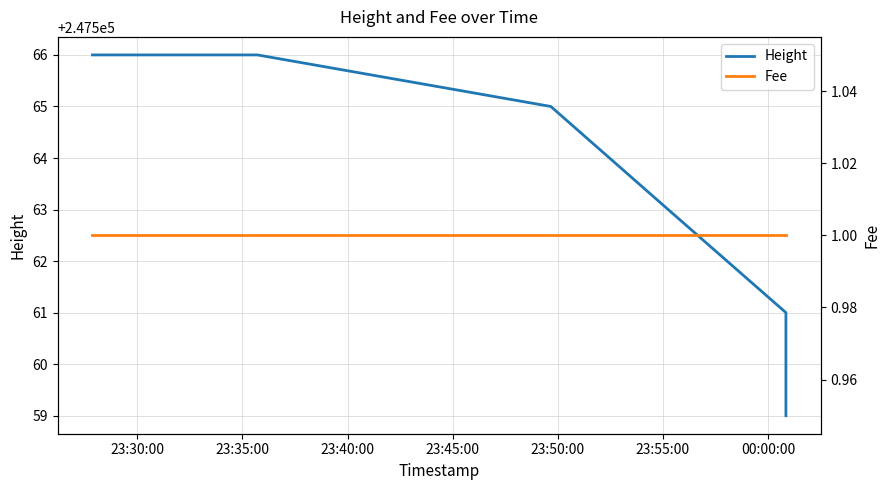

Is it true that Fee equals 1 at 23:30:00?

False